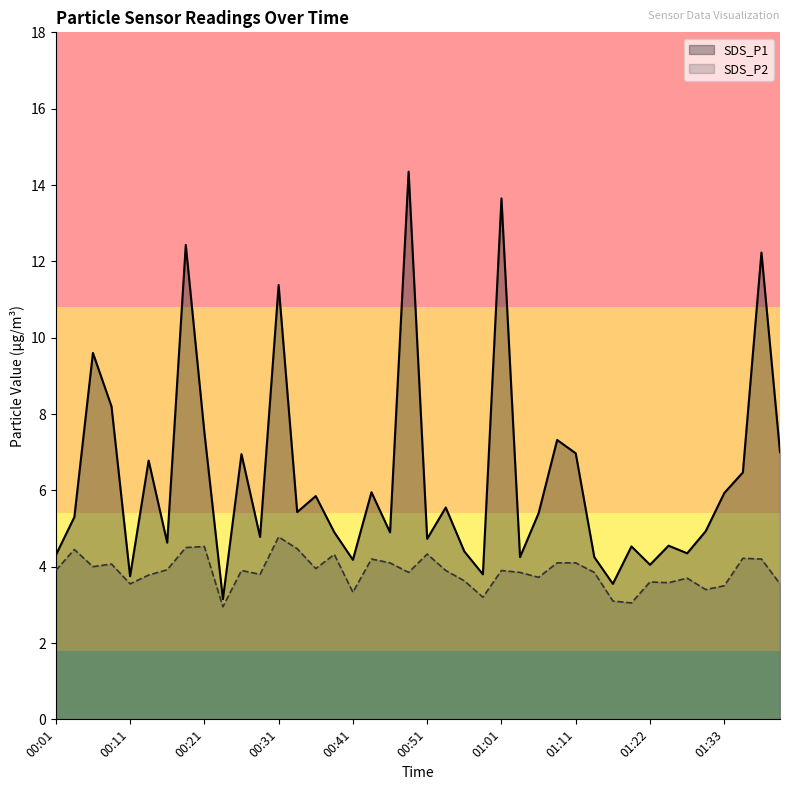

Which series has the largest total across all categories?

SDS_P1